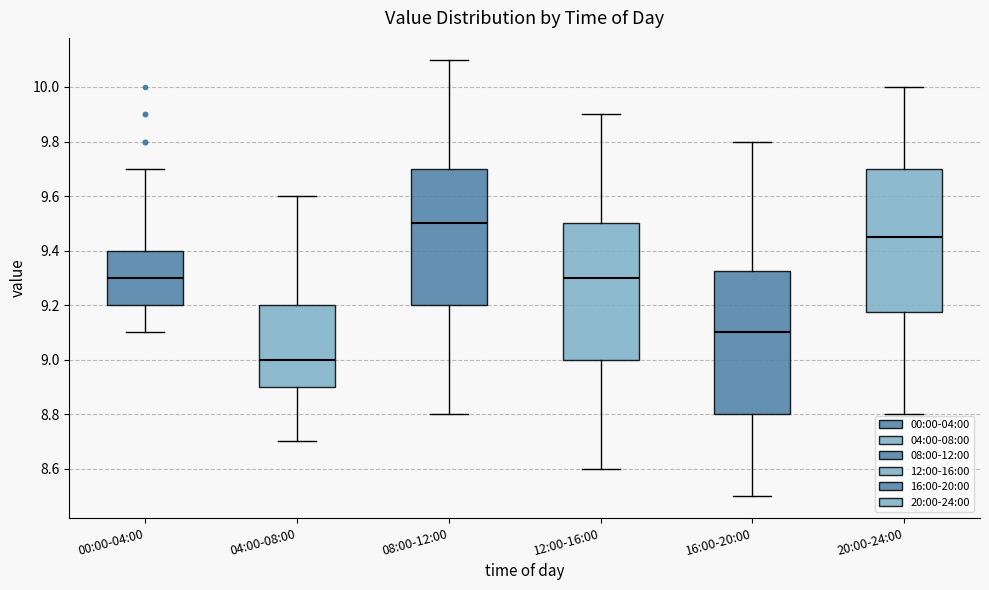

Where does the upper whisker of the box for 16:00-20:00 end on the y-axis? The values are not printed on the chart, so give them approximately, as read against the axis.

9.80